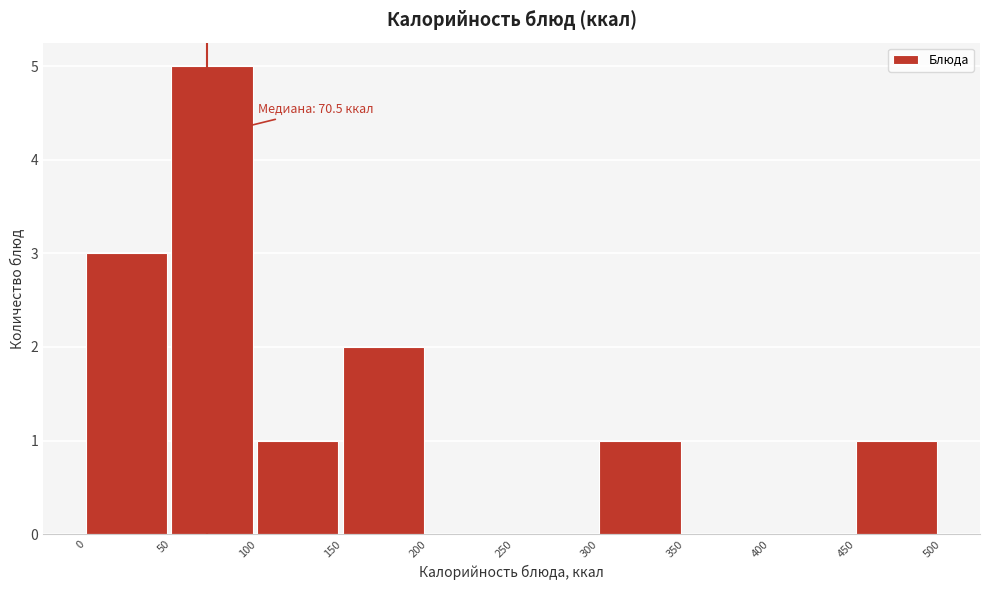

Which range on the x-axis has the tallest bar?

50 to 100